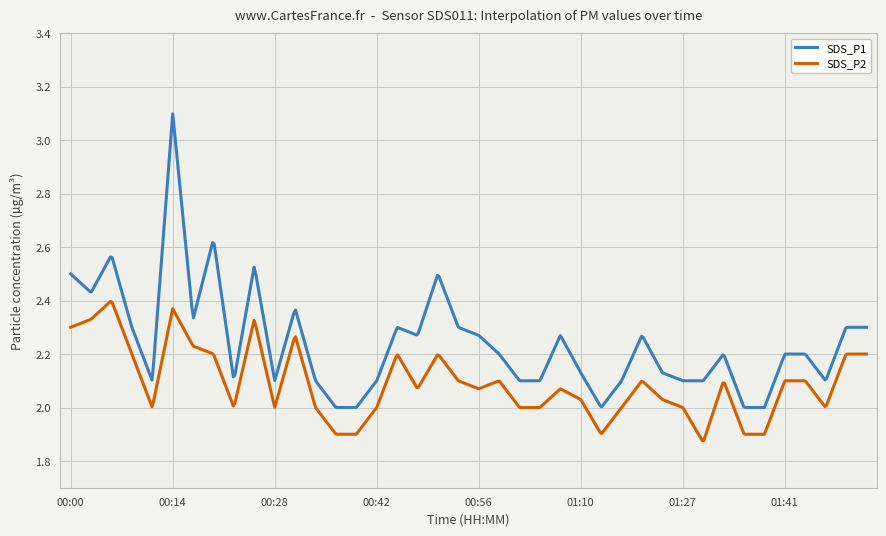

Rank the series by their average value, from lowest to highest.

SDS_P2, SDS_P1